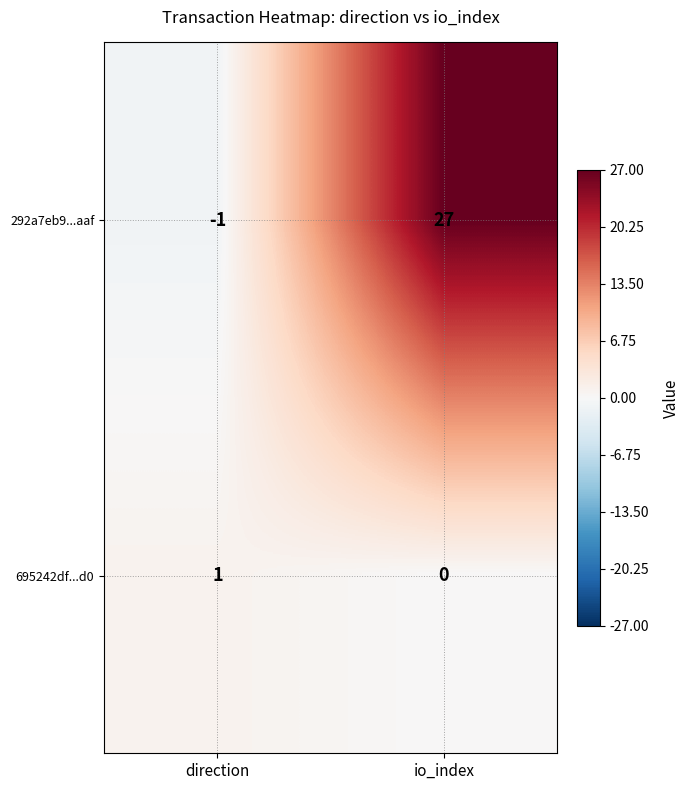

What is the average value of the 292a7eb9...aaf series?

13